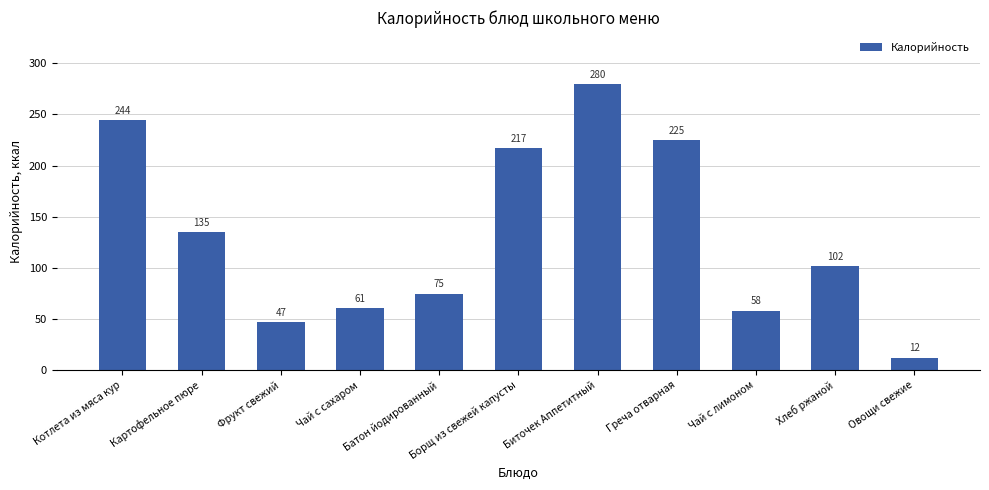

Is it true that the value at Картофельное пюре is 201.5?

False